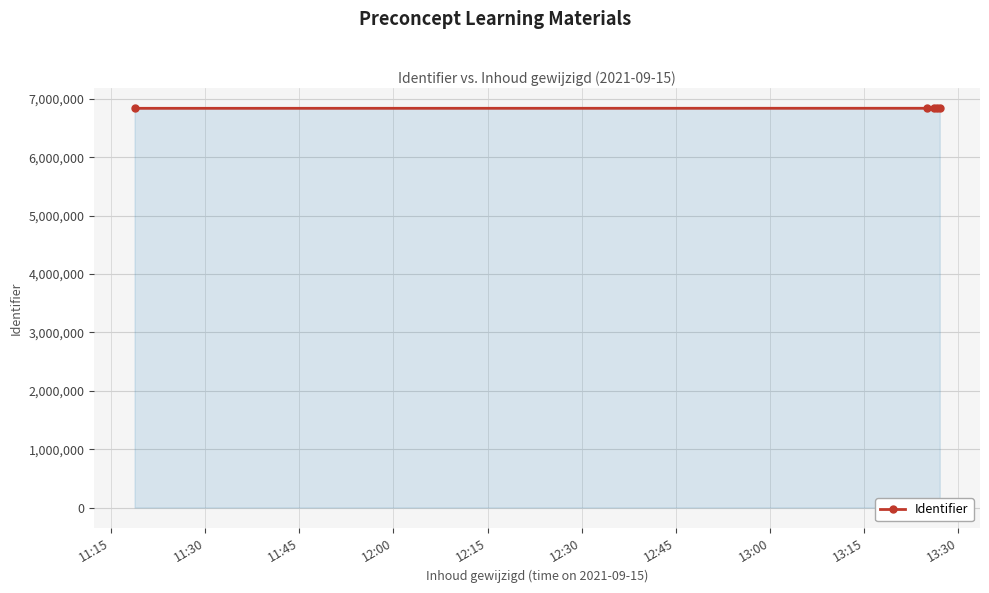

What is the maximum value shown in the chart?

6838470